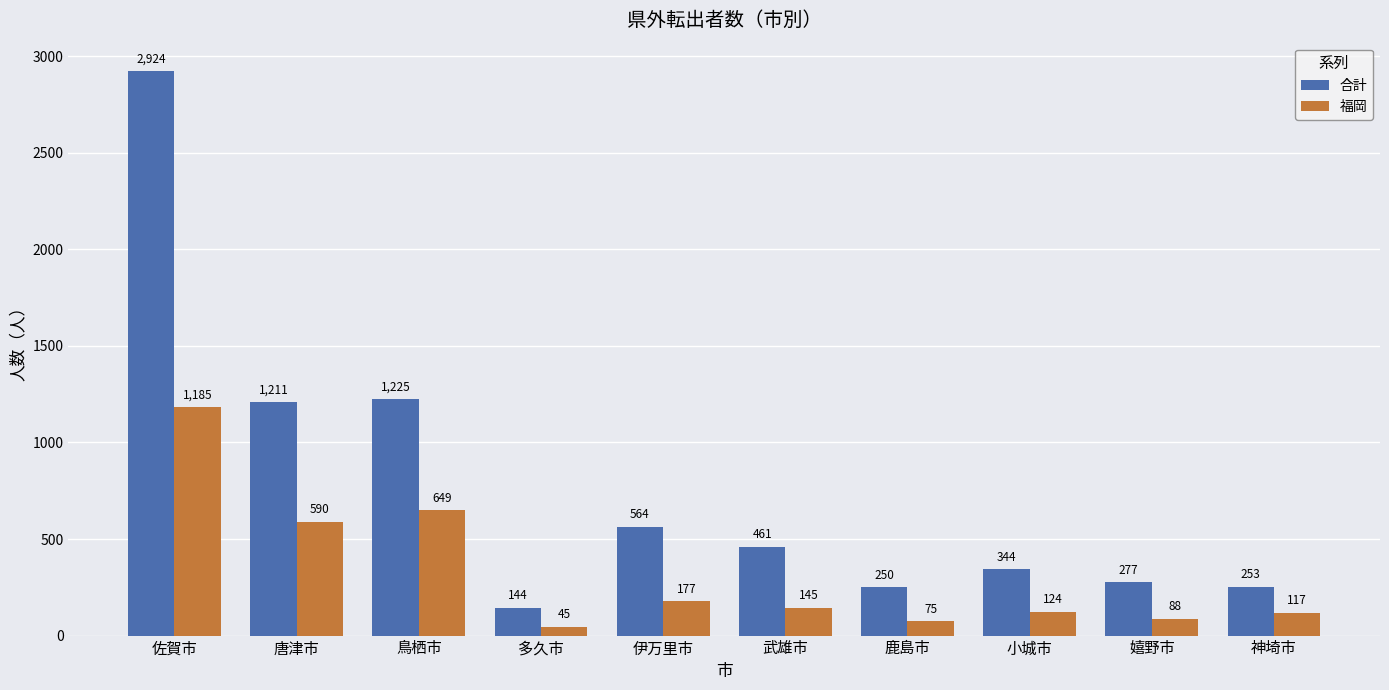

Which category has the highest value in the 福岡 series?

佐賀市